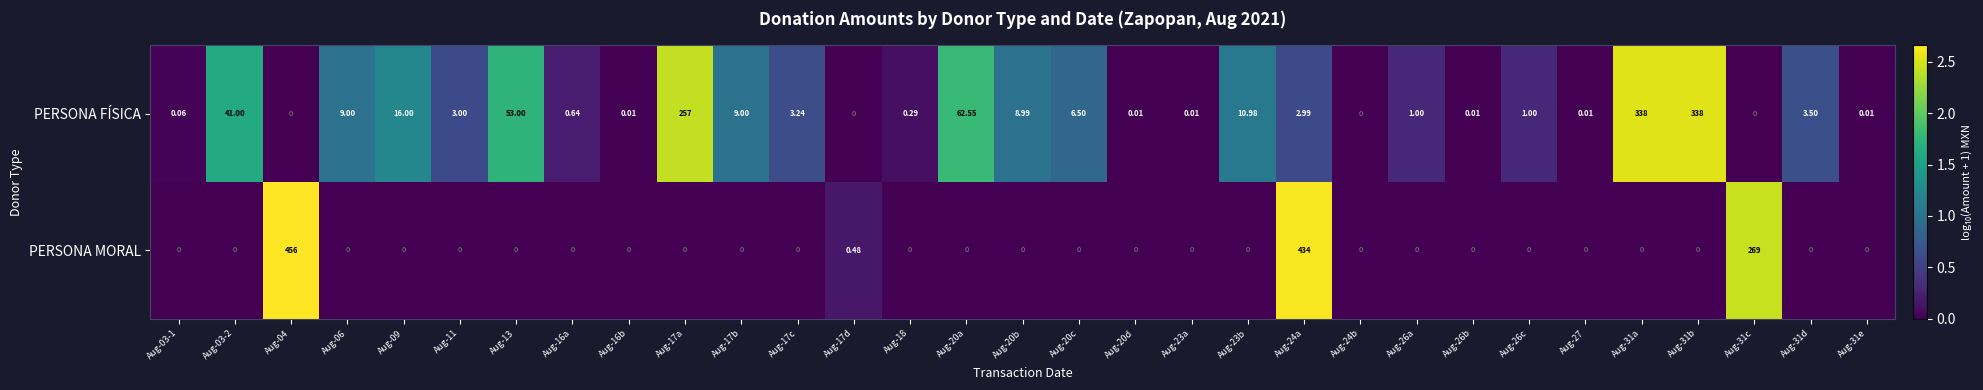

What is the maximum value shown in the chart?

456.0